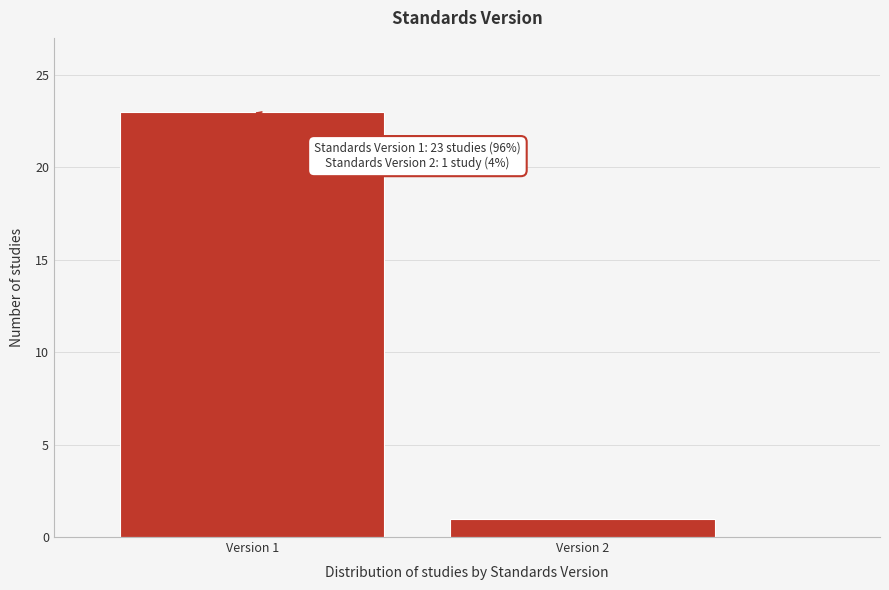

Reading left to right, what are all the values shown in this chart?

23	1